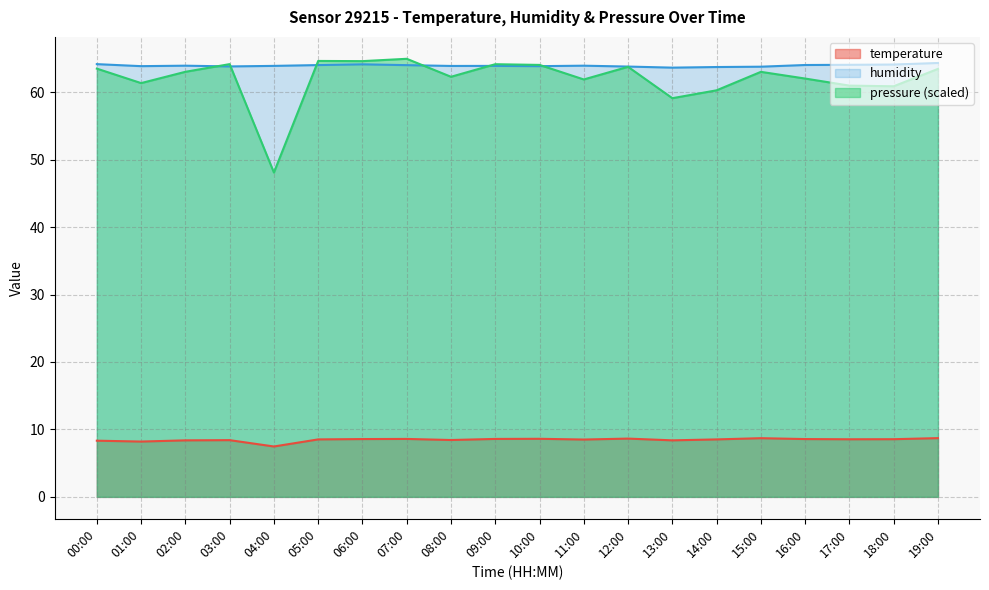

Which series has the largest range (max minus min)?

pressure (scaled)